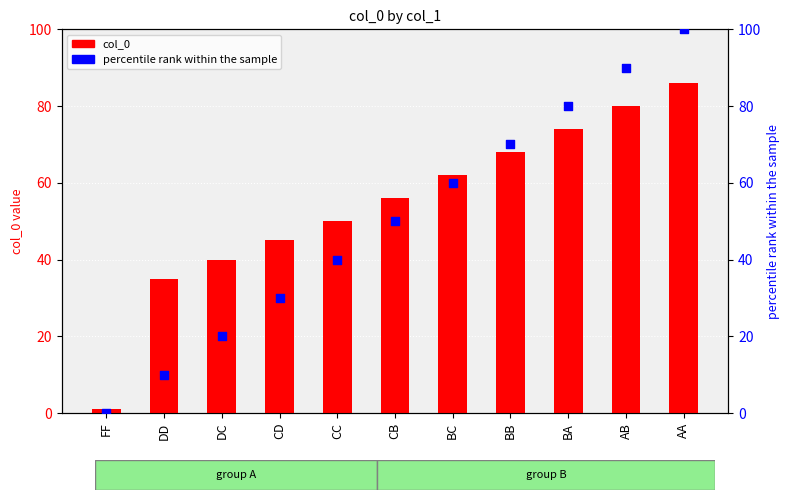

Which series contains the highest Y value?

percentile rank